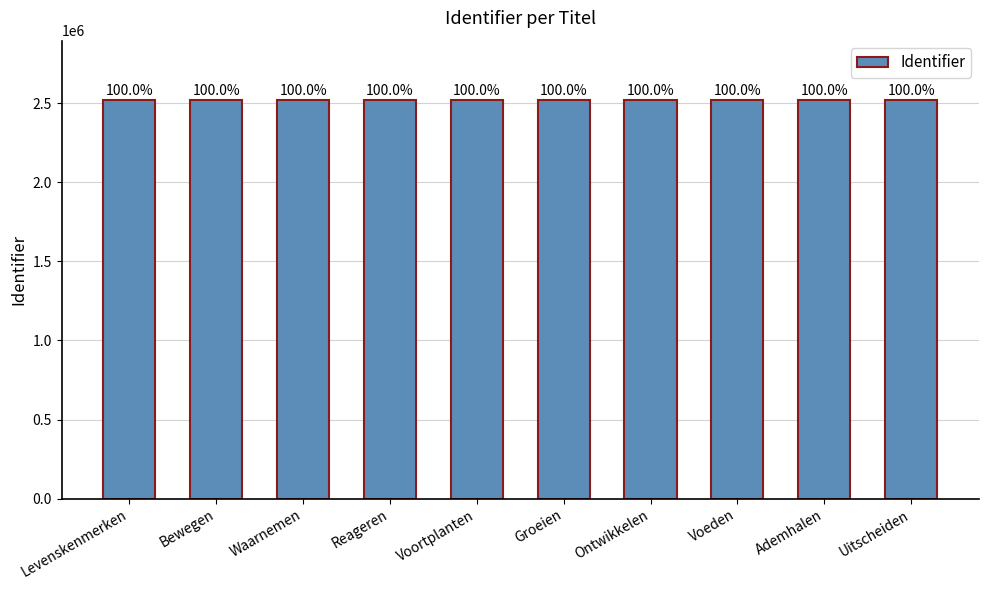

Are the bars horizontal?

No